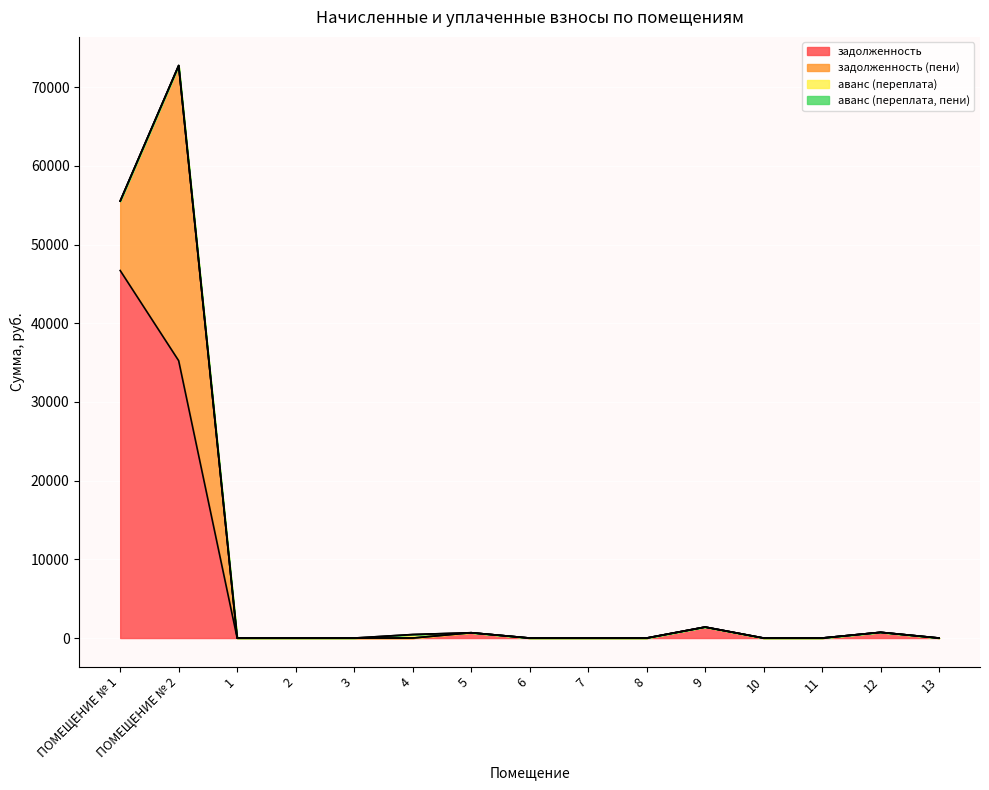

The value of аванс (переплата) at 3 is 294.0. True or false?

False